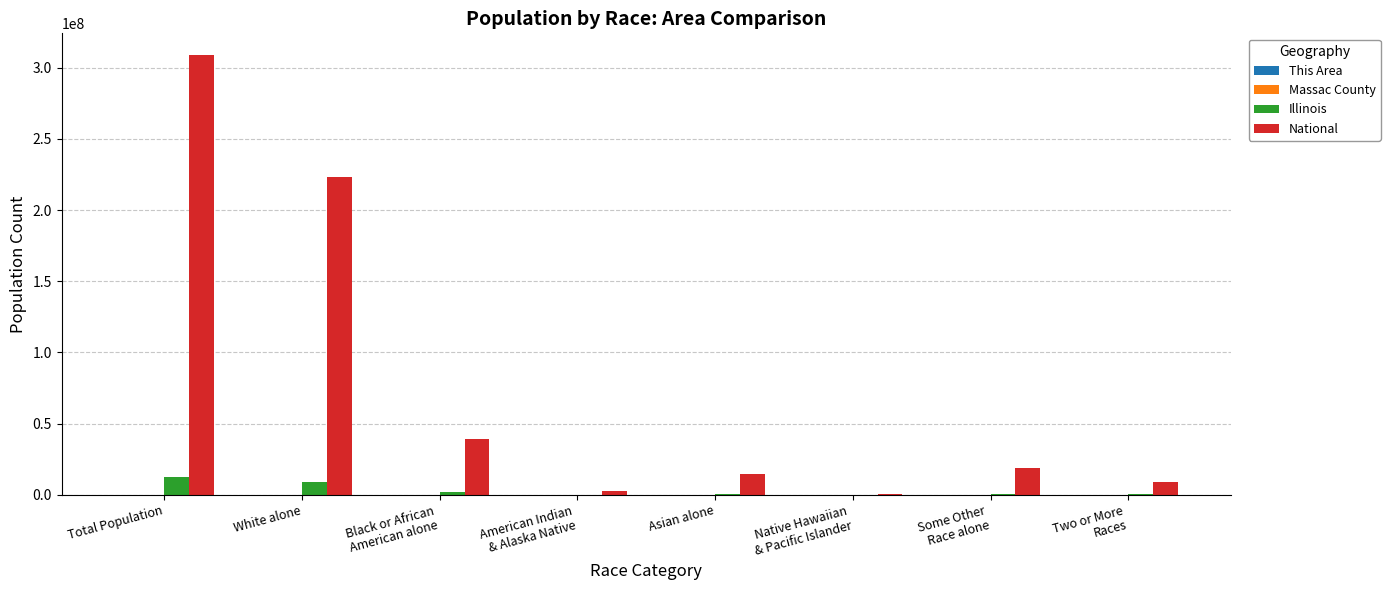

What is the maximum value for Illinois?

12830632